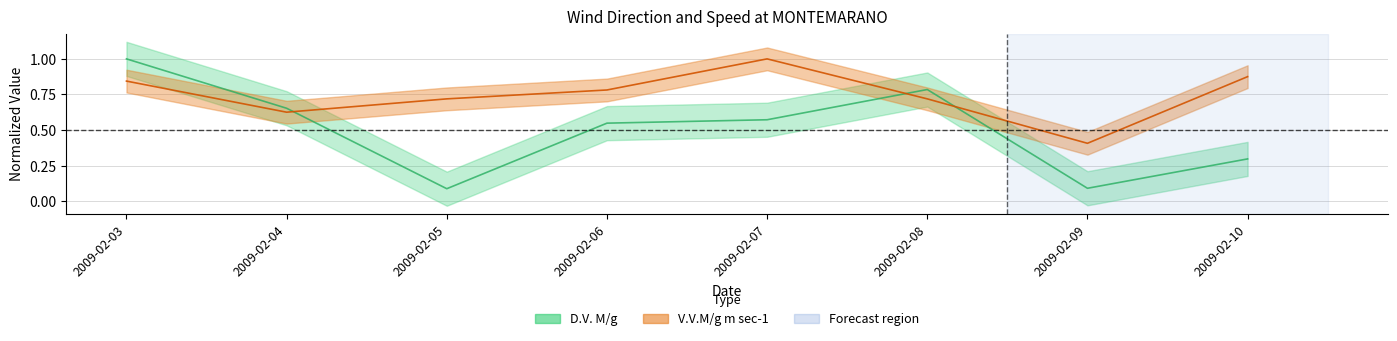

Which series changed the most between 2009-02-04 and 2009-02-08?

D.V. M/g